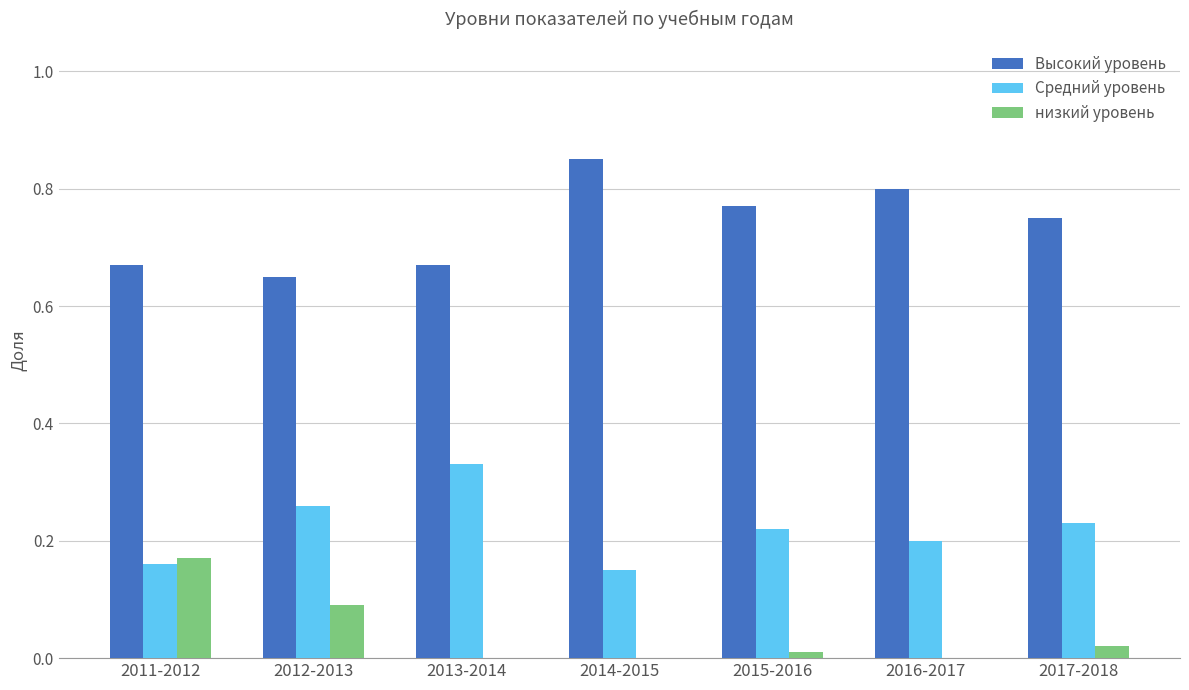

What are all the series names shown in the legend?

Высокий уровень, Средний уровень, низкий уровень